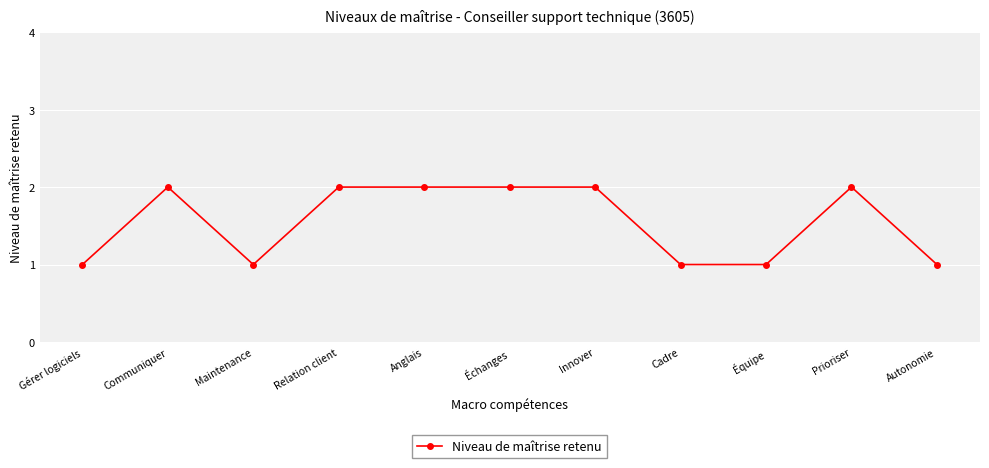

Count the number of categories in the chart.

11